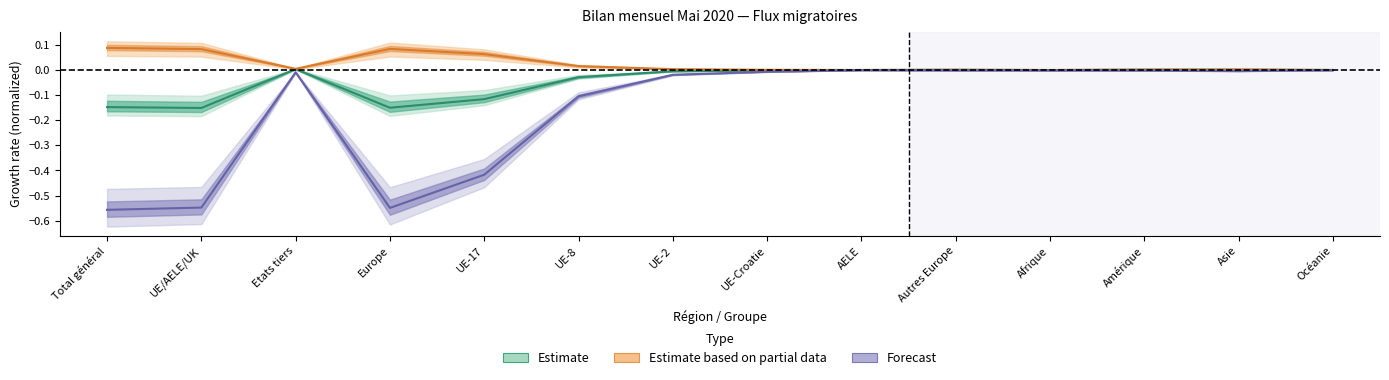

Where is Total départs (sorties) nearest to the value 0?

AELE